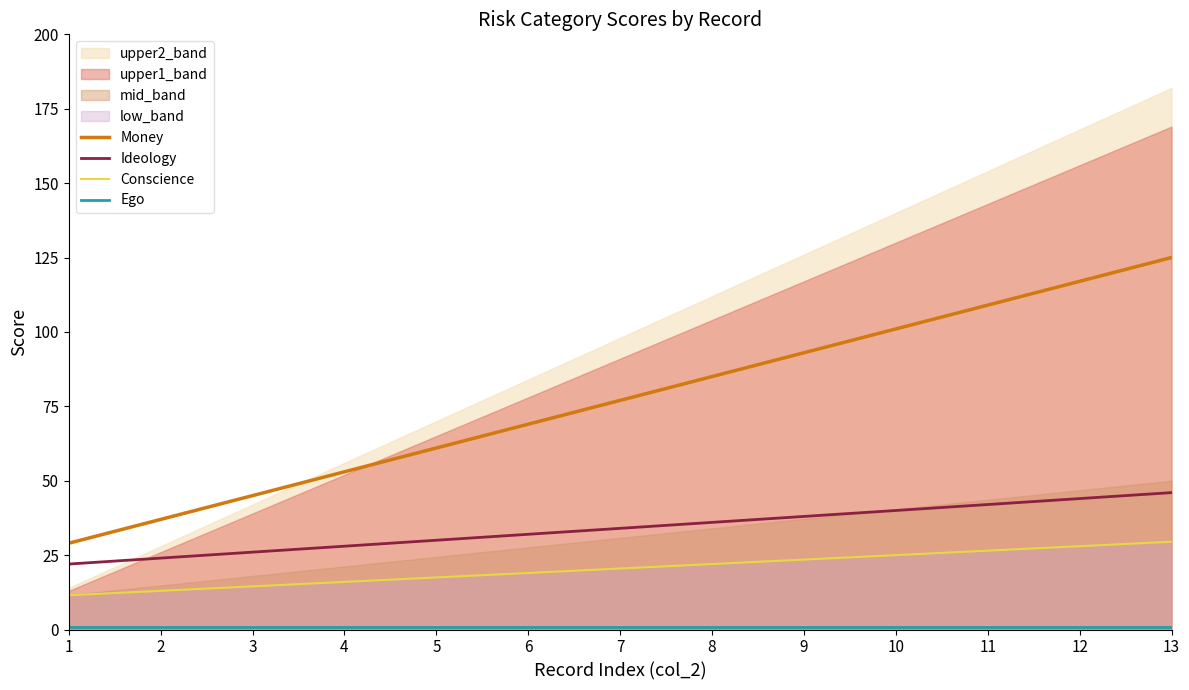

Which has a higher value, 5 or 12?

12